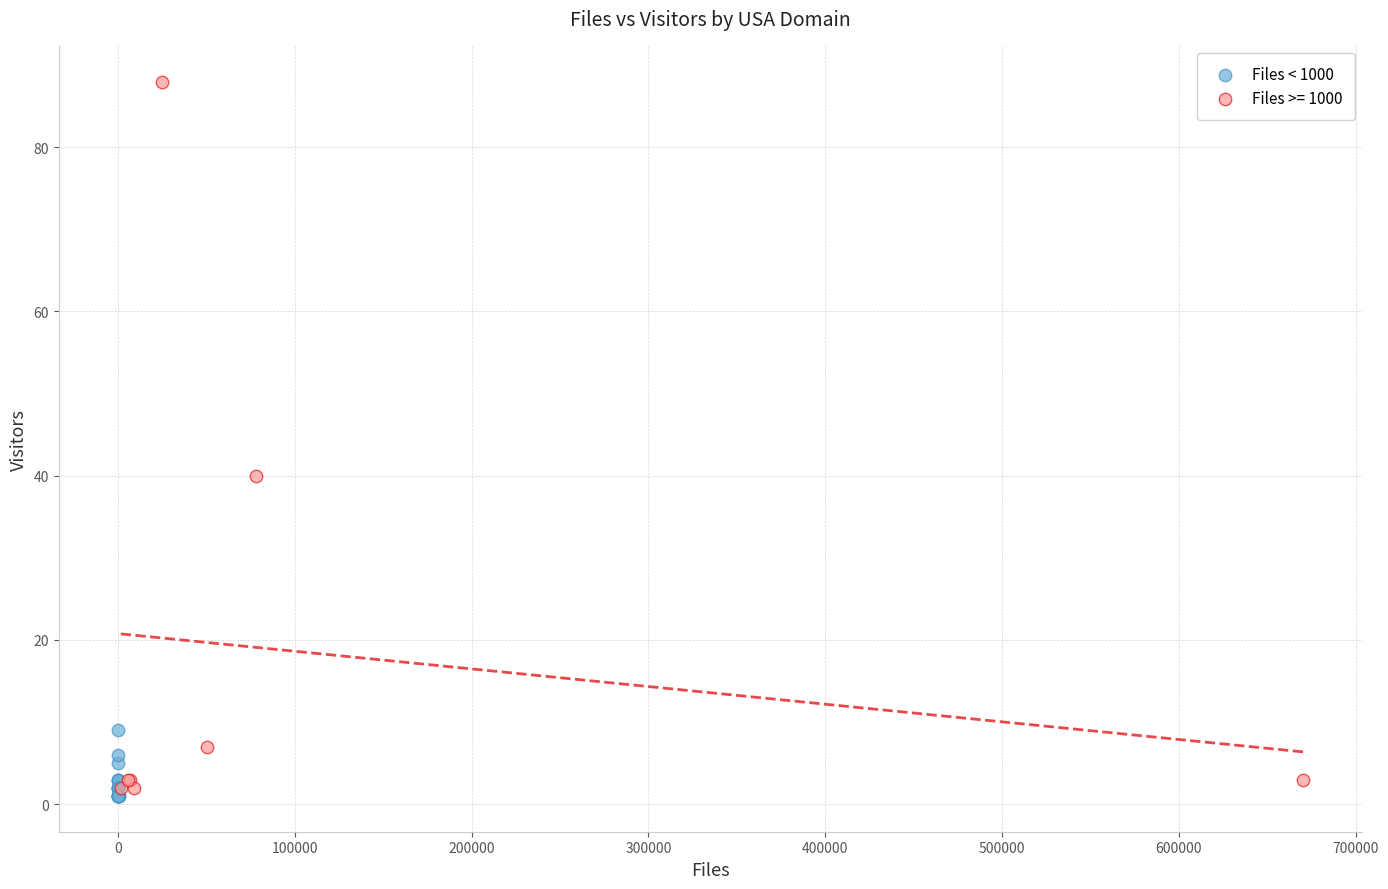

Which series contains the highest Y value?

Files >= 1000